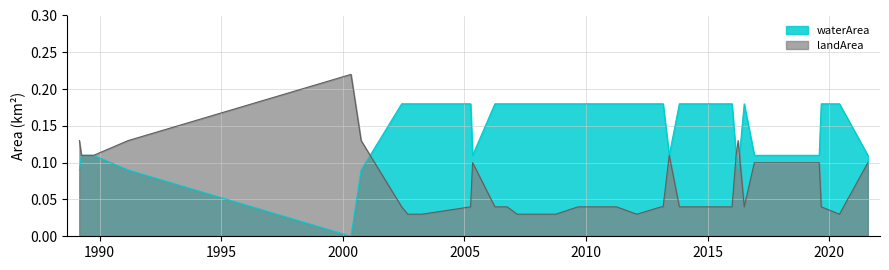

After their last crossing, which series has the higher values: landArea or waterArea?

waterArea